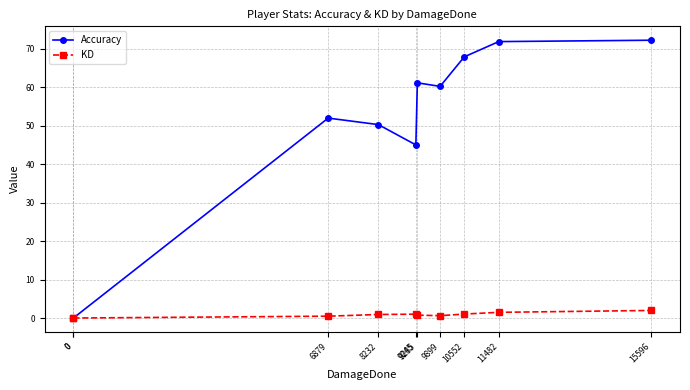

True or false: Accuracy and KD cross at least once.

False